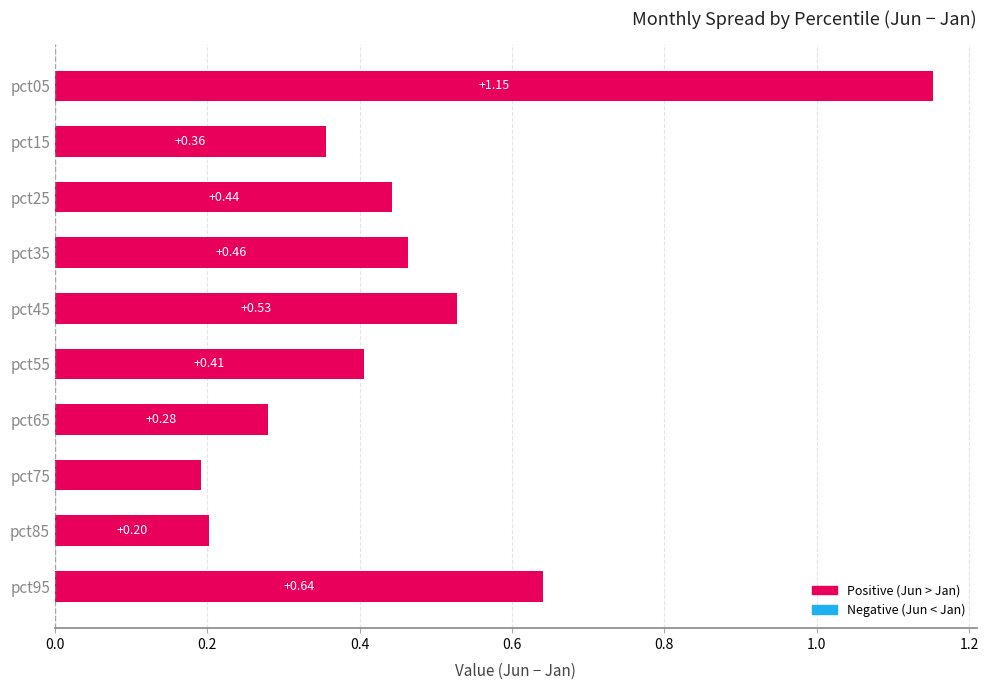

Does the chart contain stacked bars?

No